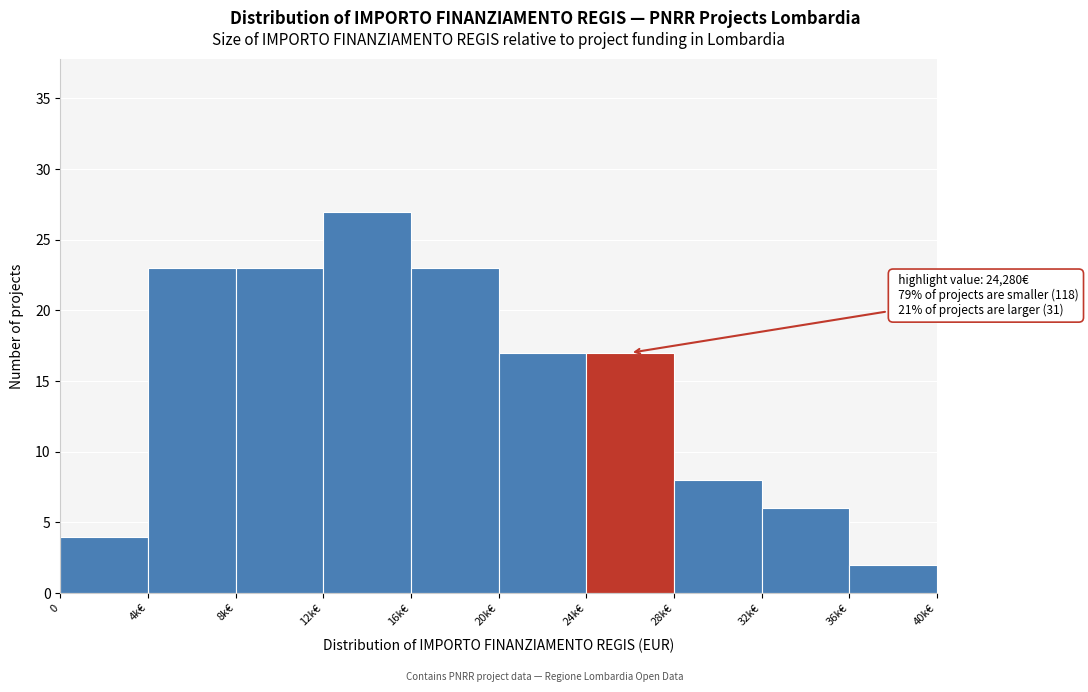

Reading right to left, what are all the values shown in this chart?

36k€=2	32k€=6	28k€=8	24k€=17	20k€=17	16k€=23	12k€=27	8k€=23	4k€=23	0=4